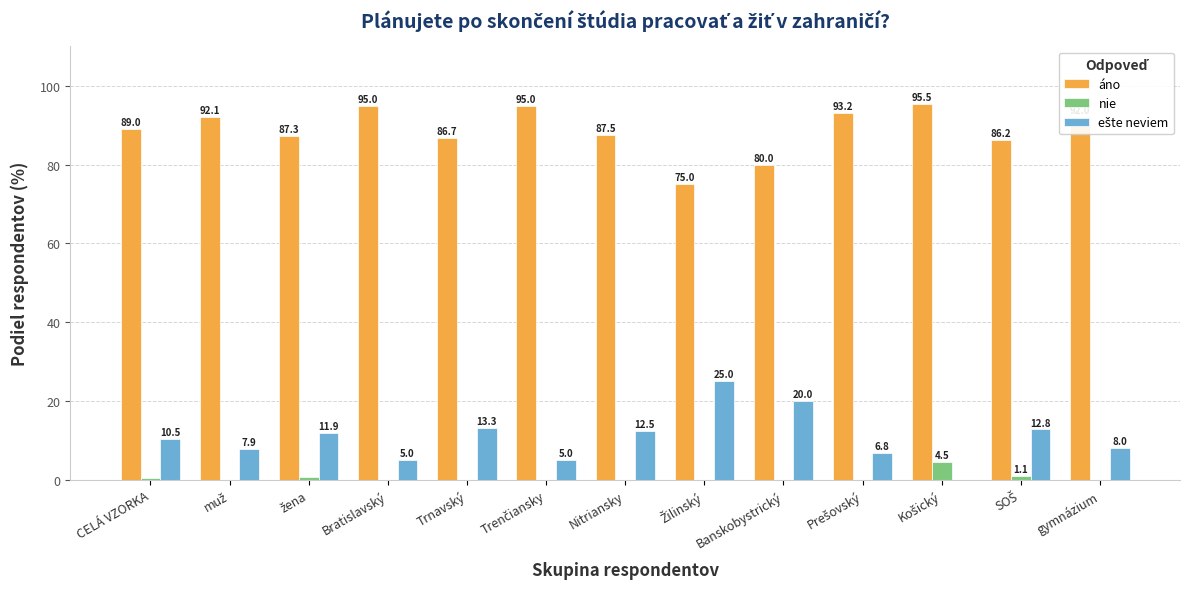

Which series has the largest total across all categories?

áno